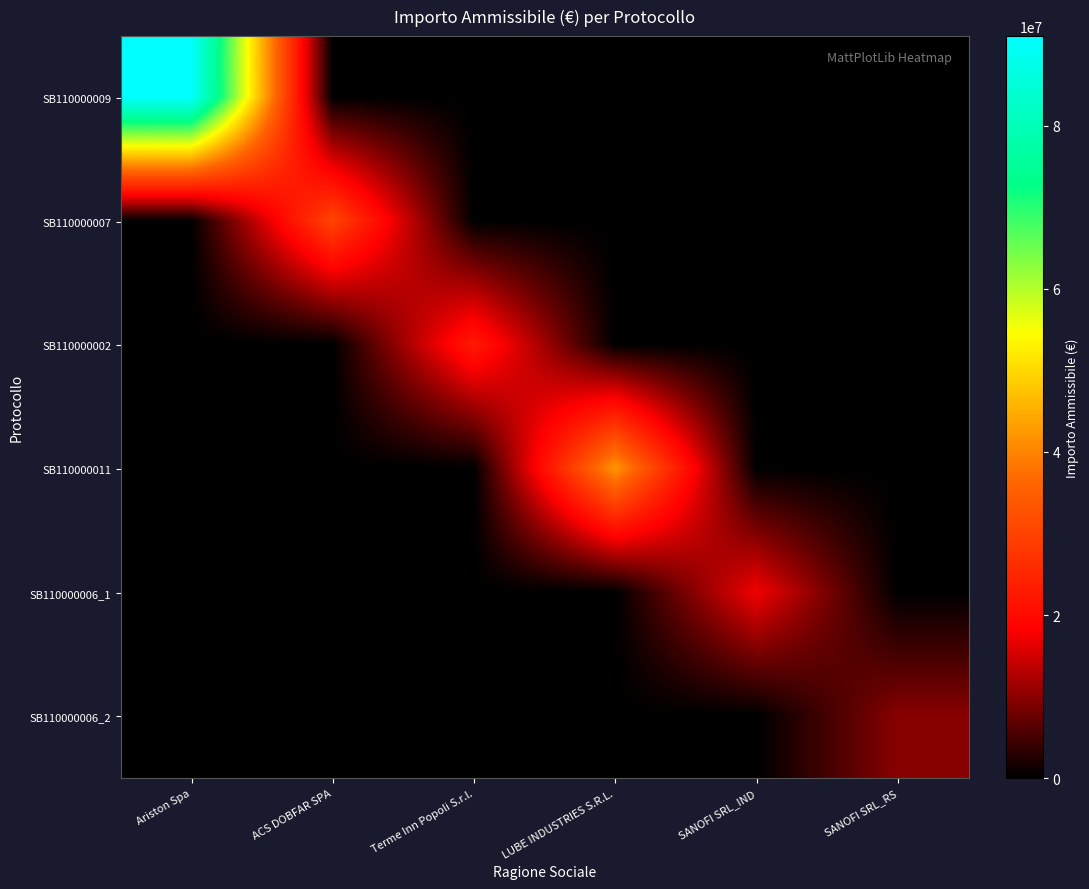

Reading right to left, list all the values displayed in this chart.

SB110000009: SANOFI SRL_RS=0.0	SANOFI SRL_IND=0.0	LUBE INDUSTRIES S.R.L.=0.0	Terme Inn Popoli S.r.l.=0.0	ACS DOBFAR SPA=0.0	Ariston Spa=90983235.0
SB110000007: SANOFI SRL_RS=0.0	SANOFI SRL_IND=0.0	LUBE INDUSTRIES S.R.L.=0.0	Terme Inn Popoli S.r.l.=0.0	ACS DOBFAR SPA=30552085.9	Ariston Spa=0.0
SB110000002: SANOFI SRL_RS=0.0	SANOFI SRL_IND=0.0	LUBE INDUSTRIES S.R.L.=0.0	Terme Inn Popoli S.r.l.=22897858.3	ACS DOBFAR SPA=0.0	Ariston Spa=0.0
SB110000011: SANOFI SRL_RS=0.0	SANOFI SRL_IND=0.0	LUBE INDUSTRIES S.R.L.=42232948.6	Terme Inn Popoli S.r.l.=0.0	ACS DOBFAR SPA=0.0	Ariston Spa=0.0
SB110000006_1: SANOFI SRL_RS=0.0	SANOFI SRL_IND=17417176.0	LUBE INDUSTRIES S.R.L.=0.0	Terme Inn Popoli S.r.l.=0.0	ACS DOBFAR SPA=0.0	Ariston Spa=0.0
SB110000006_2: SANOFI SRL_RS=9806402.4	SANOFI SRL_IND=0.0	LUBE INDUSTRIES S.R.L.=0.0	Terme Inn Popoli S.r.l.=0.0	ACS DOBFAR SPA=0.0	Ariston Spa=0.0